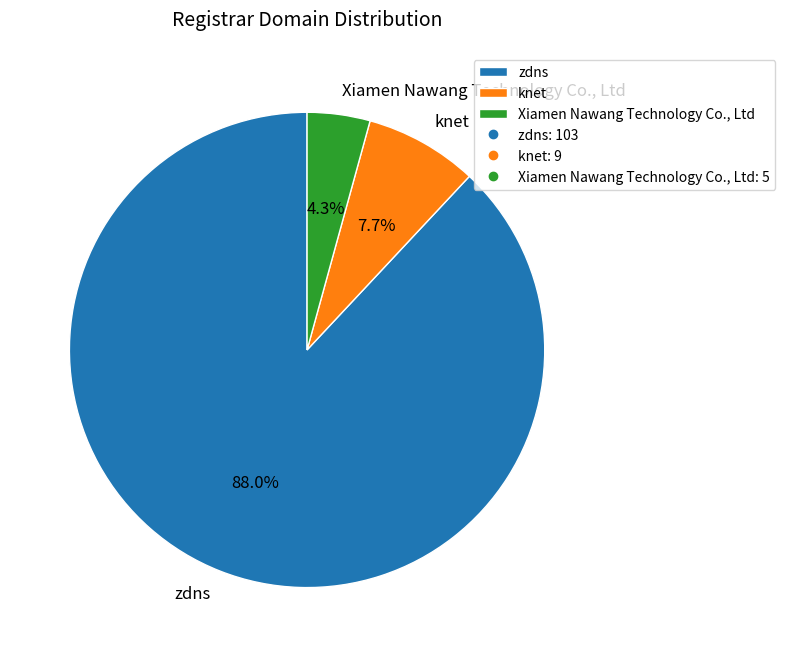

What percentage do knet and Xiamen Nawang Technology Co., Ltd together represent?

12.0%